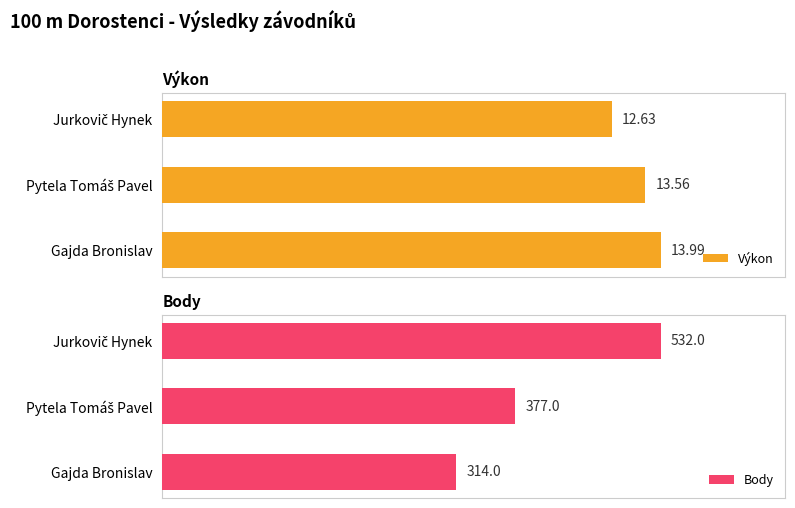

What is the sum of all Body values?

1223.0